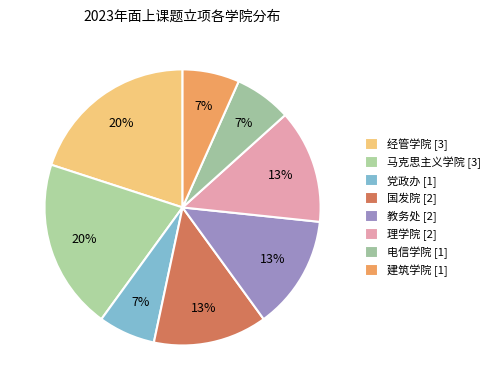

What is the total percentage of 经管学院 and 理学院?

33.3%